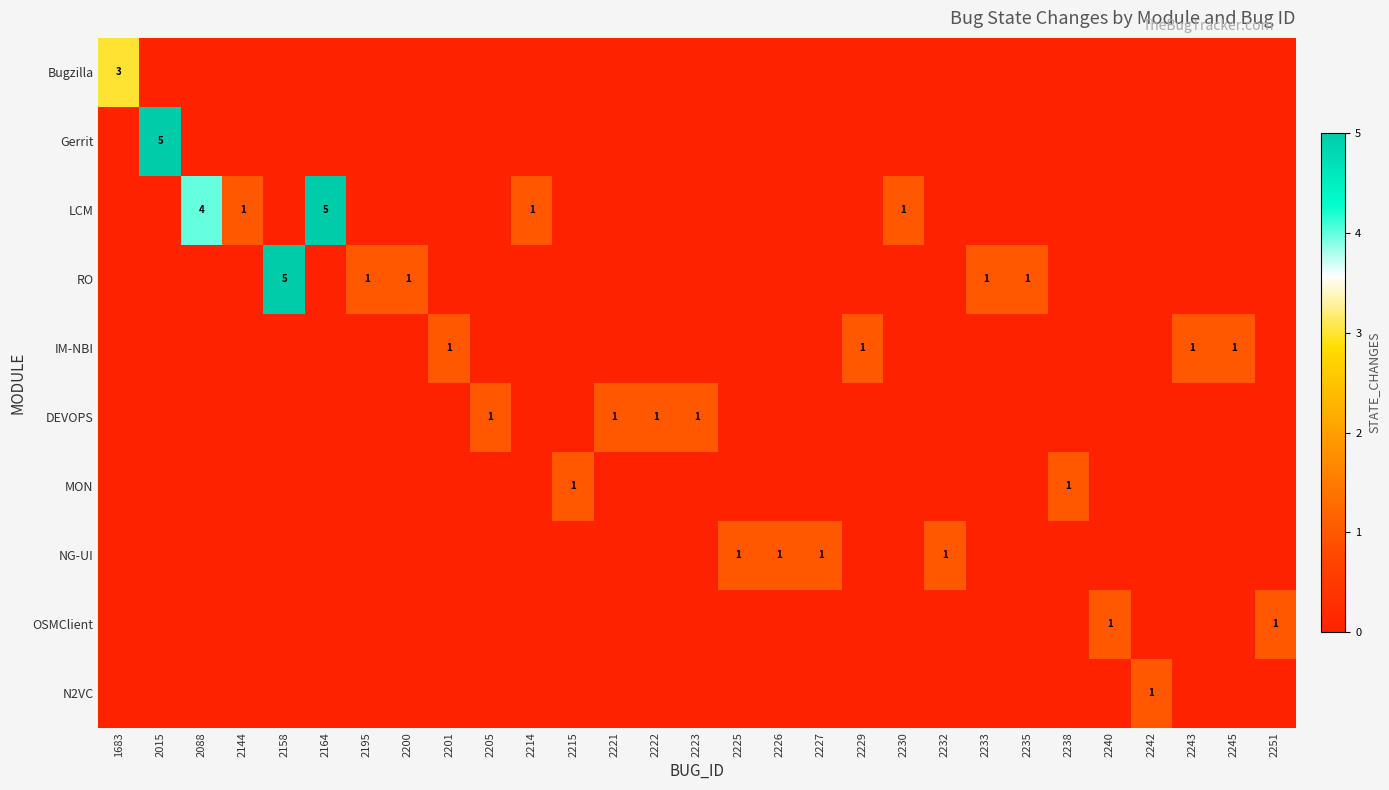

Is the value of LCM at 2225 greater than the value of Bugzilla at 2225?

No